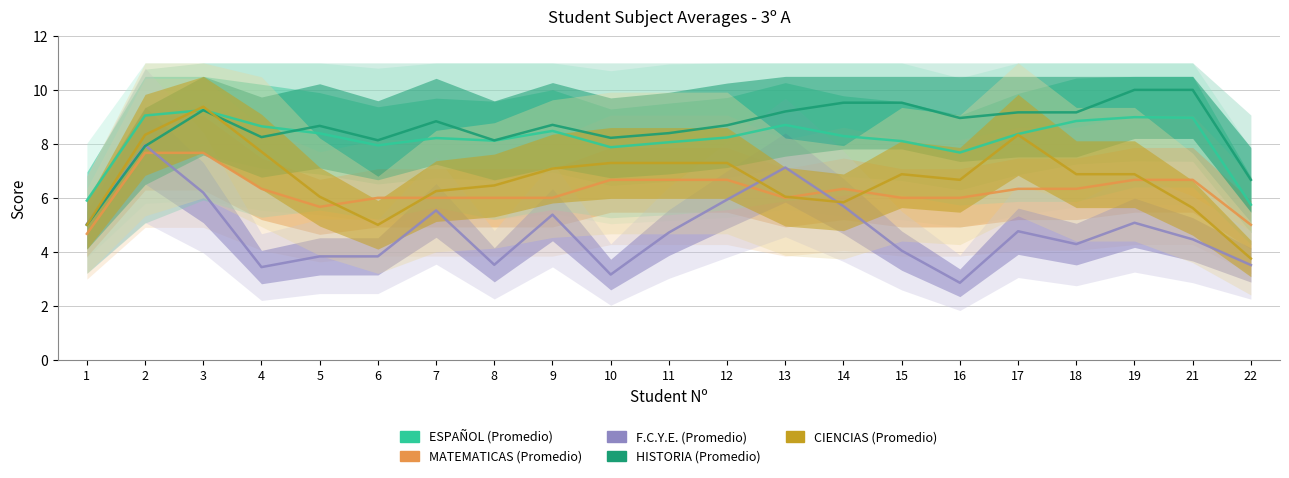

At which category is the sum across all series the highest?

3